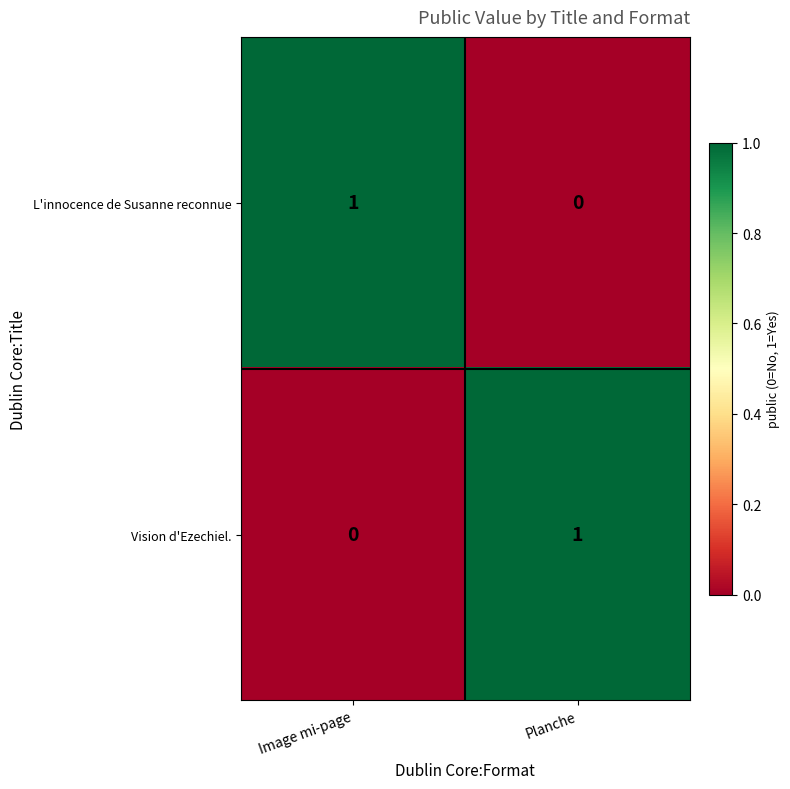

At Planche, list the series in order from smallest to largest.

L'innocence de Susanne reconnue, Vision d'Ezechiel.